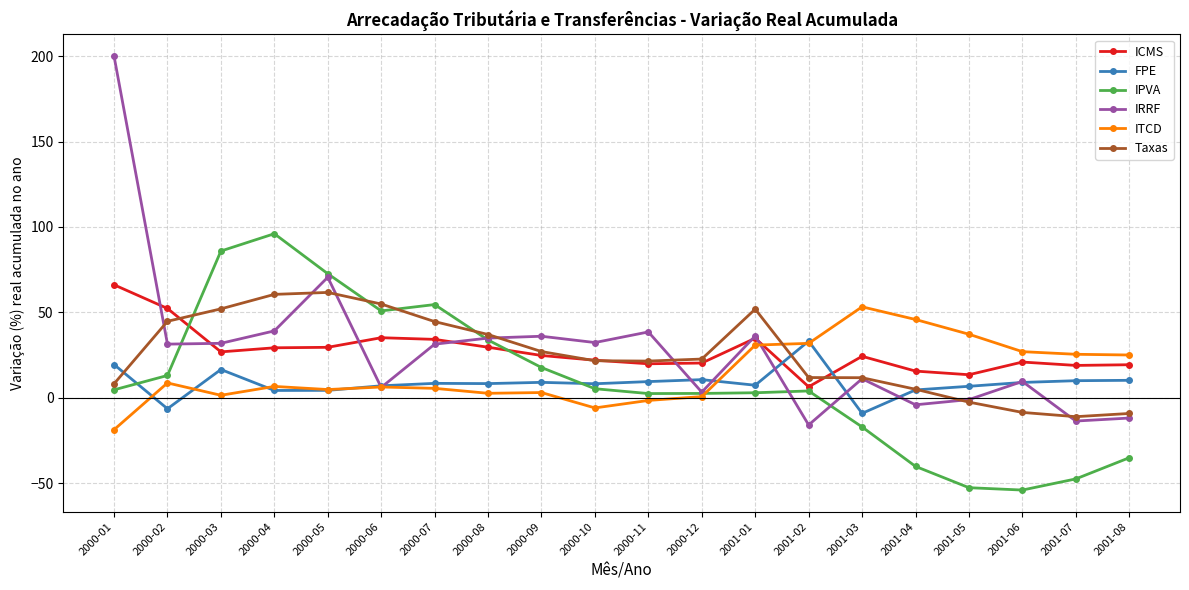

Is this an area chart (filled region under the line)?

No